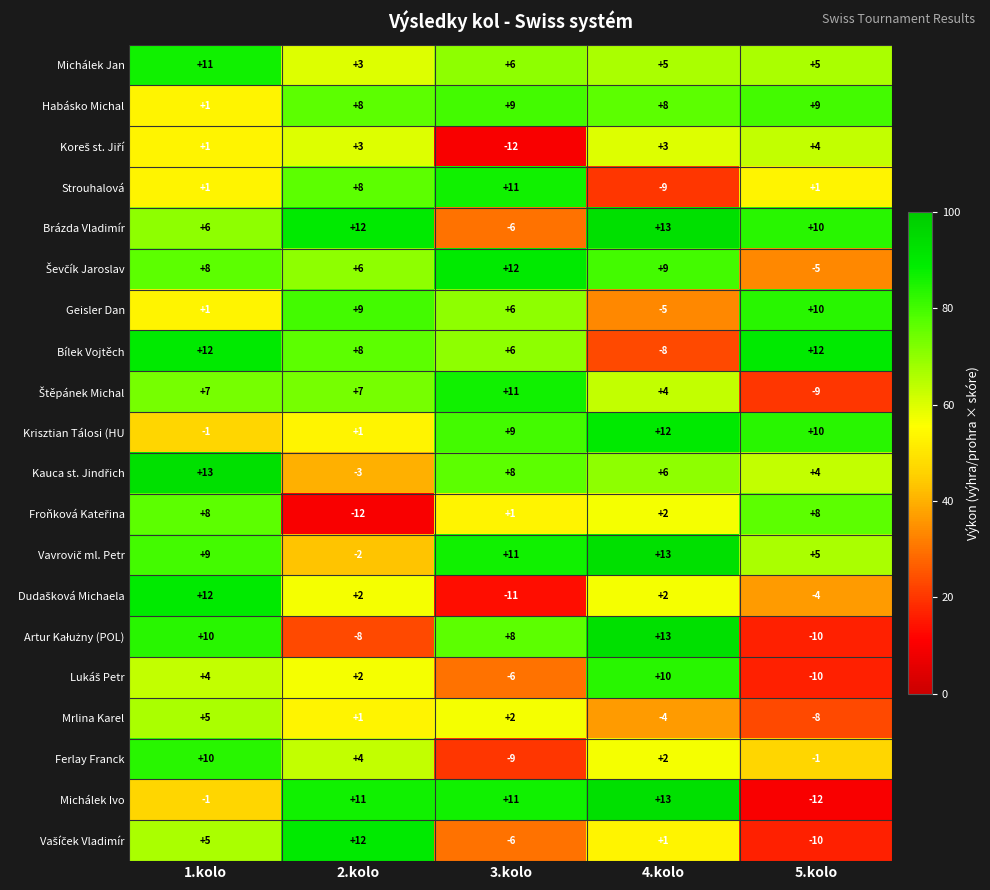

At which category is the sum across all series the highest?

1.kolo